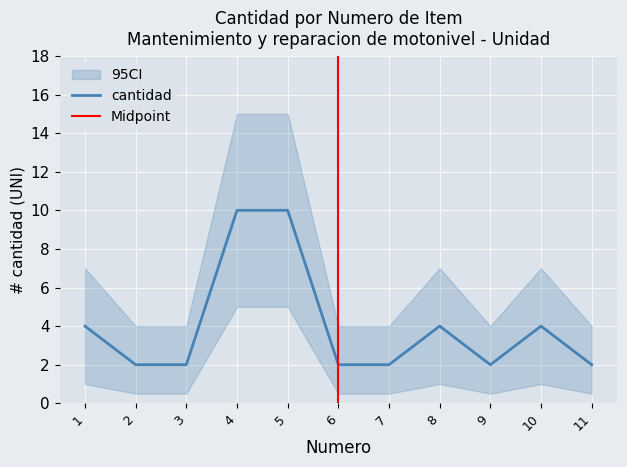

What is the minimum value shown in the chart?

2